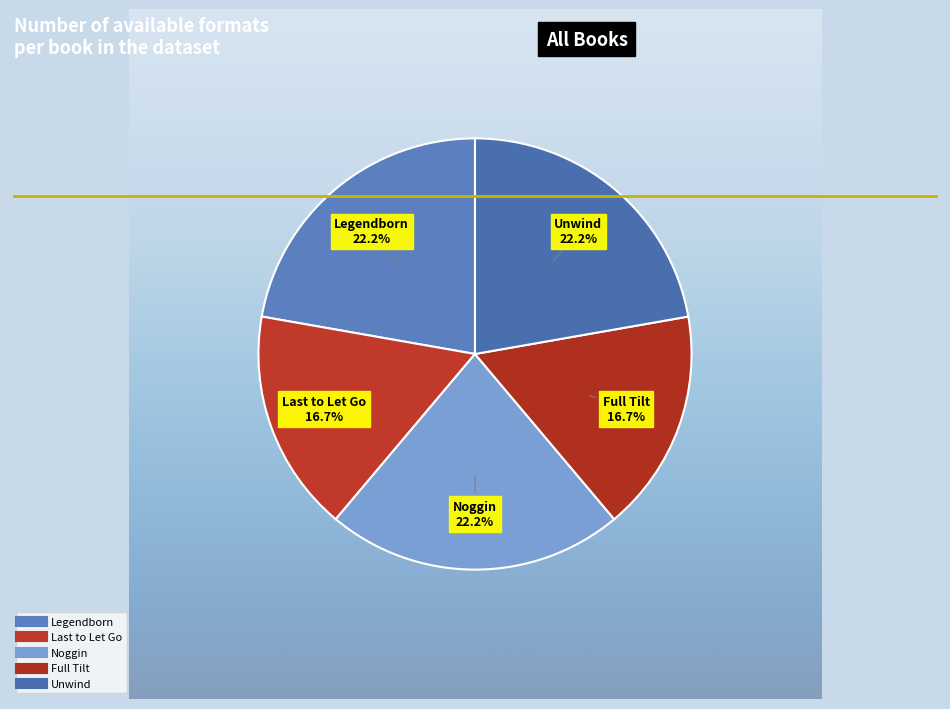

Count the number of slices in the pie.

5